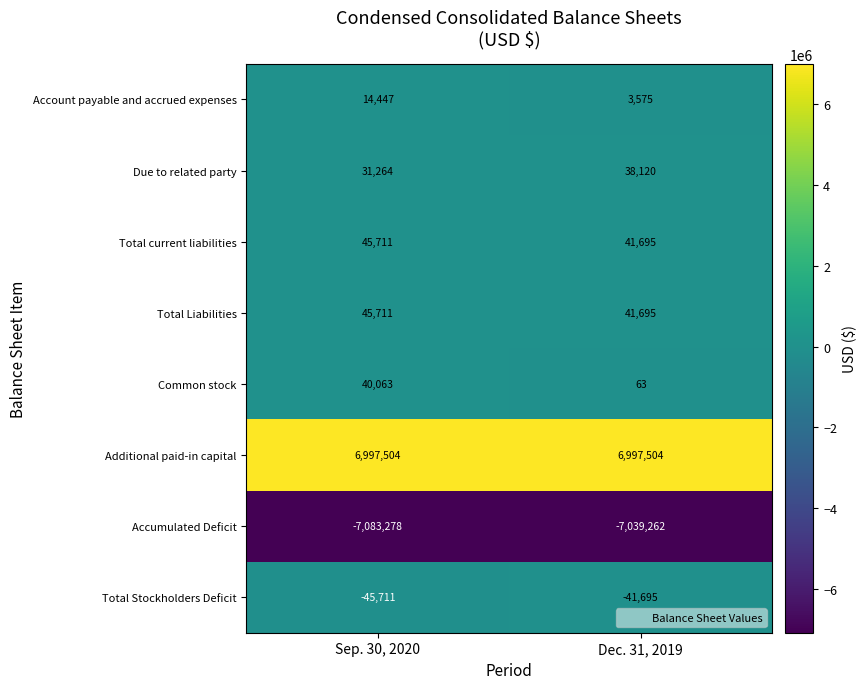

What is the sum of the Common stock values at Sep. 30, 2020 and Dec. 31, 2019?

40126